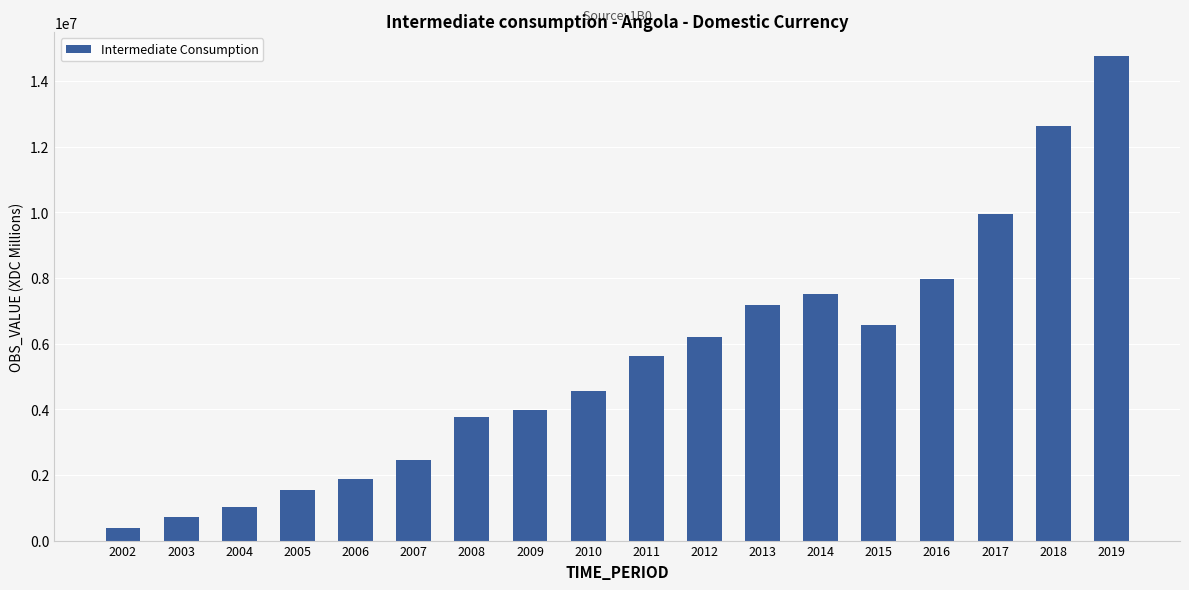

List the labels in order of value, largest first.

2019, 2018, 2017, 2016, 2014, 2013, 2015, 2012, 2011, 2010, 2009, 2008, 2007, 2006, 2005, 2004, 2003, 2002